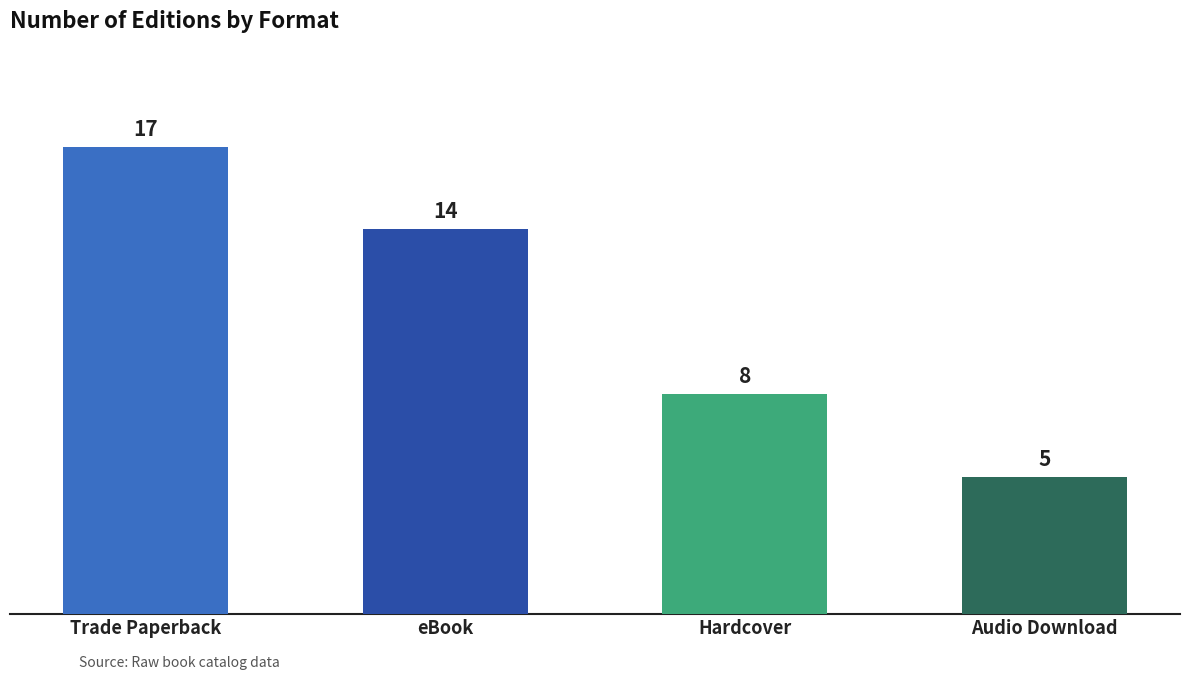

True or false: the data shows 6 at Trade Paperback.

False